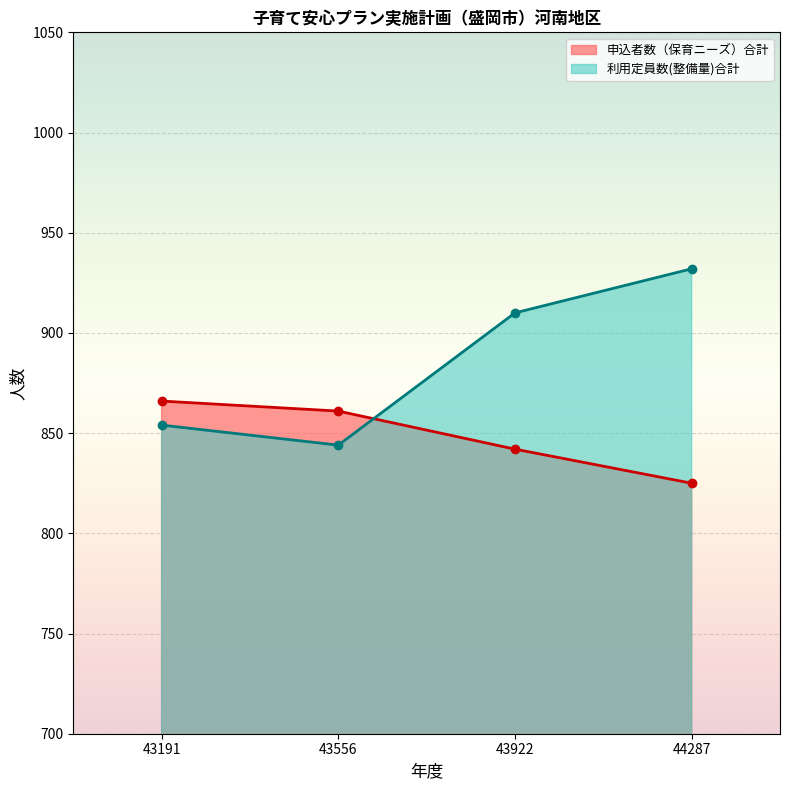

Which series ends up on top after the final intersection of 申込者数（保育ニーズ）合計 and 利用定員数(整備量)合計?

利用定員数(整備量)合計